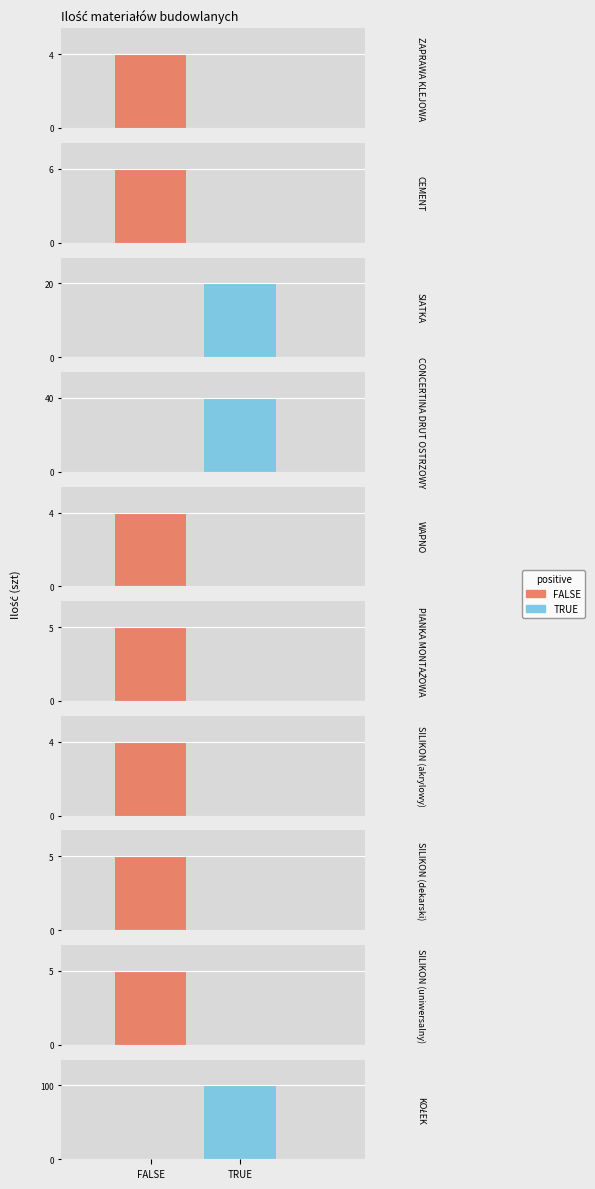

At which category does the chart reach its peak across all series?

KOŁEK